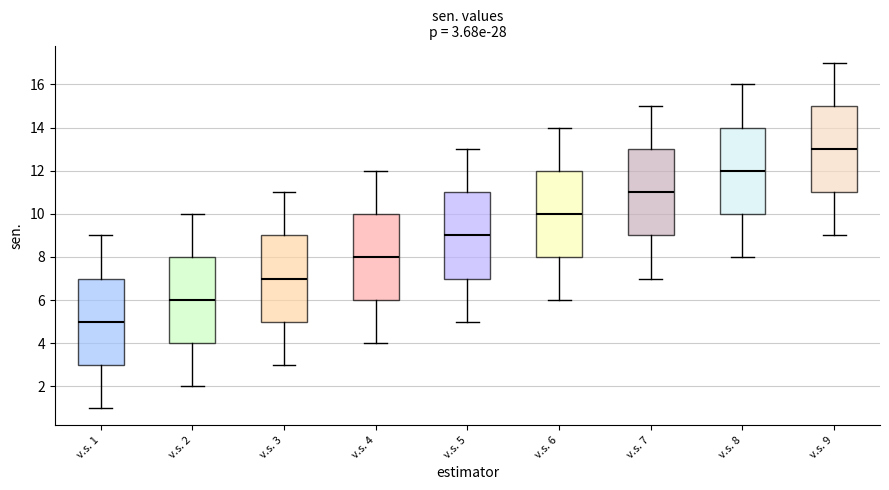

Which box has the lowest median line?

v.s. 1